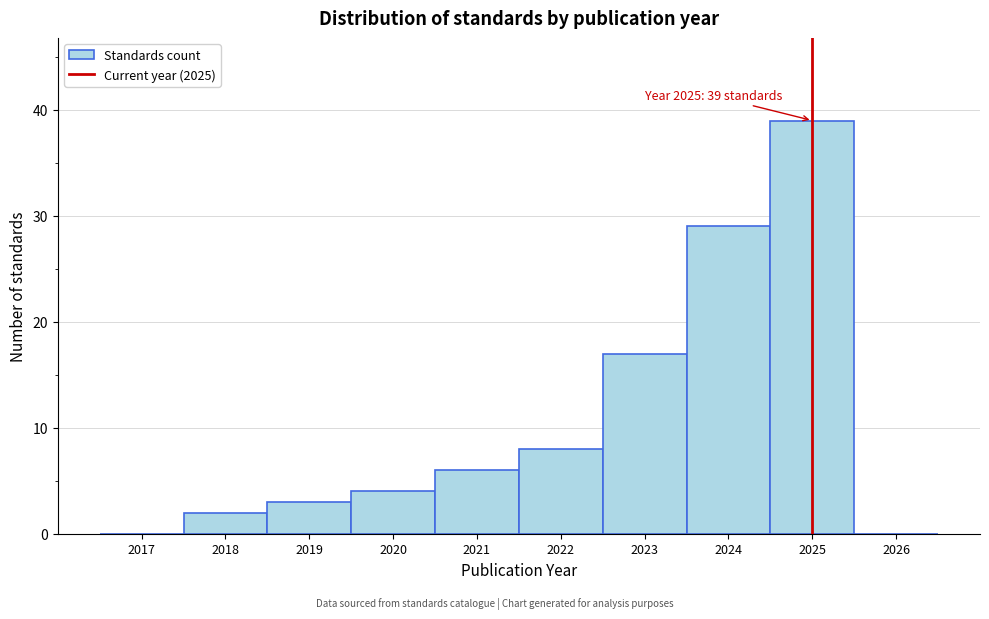

Reading left to right, list all the values displayed in this chart.

2017=0	2018=2	2019=3	2020=4	2021=6	2022=8	2023=17	2024=29	2025=39	2026=0